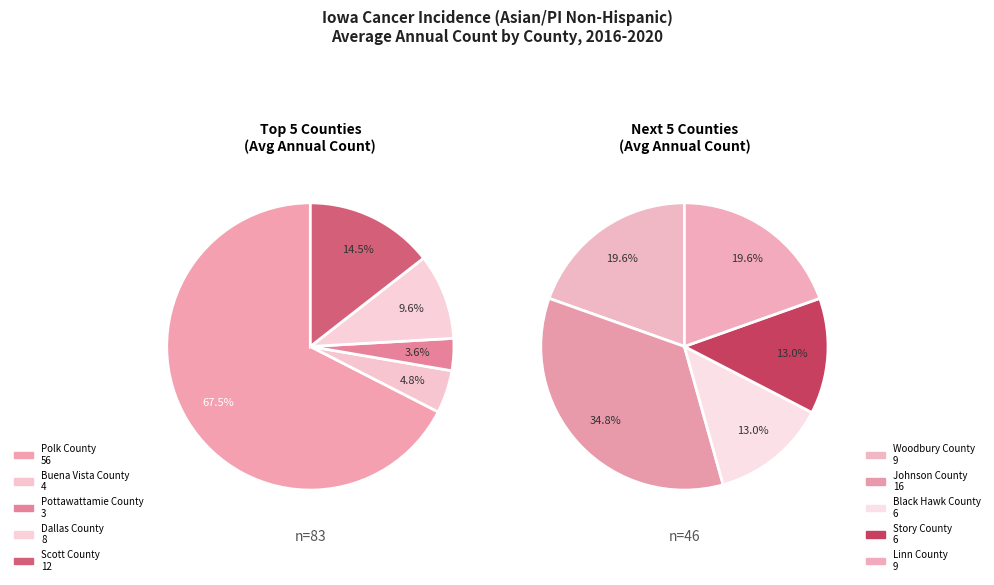

To the nearest percent, what is the combined percentage of Johnson County and Scott County?

22%